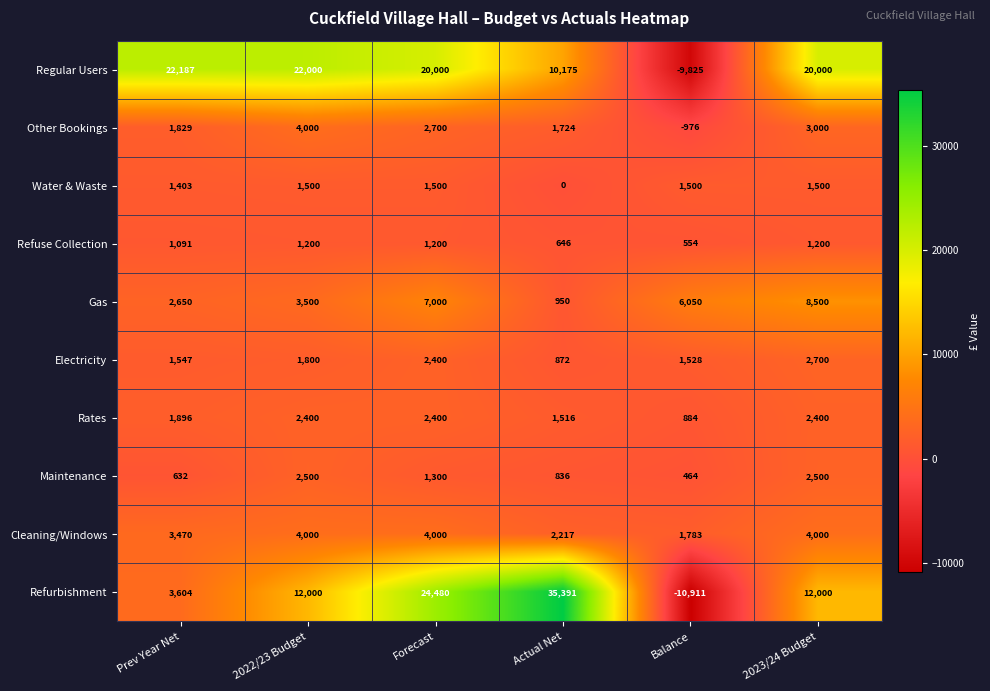

What is the difference between the highest and lowest values at Prev Year Net?

21555